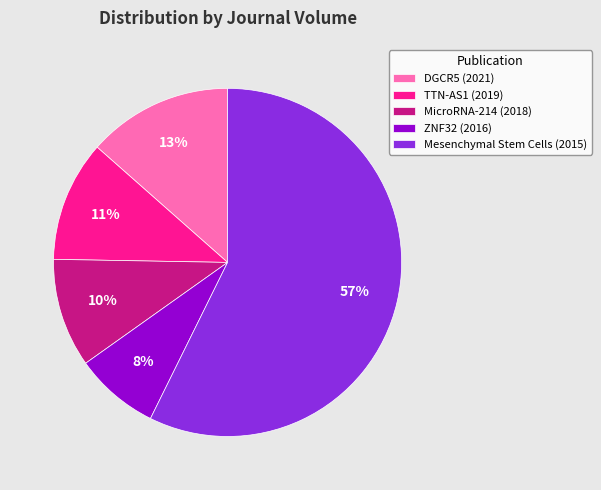

Which slice is the smallest?

ZNF32 (2016)